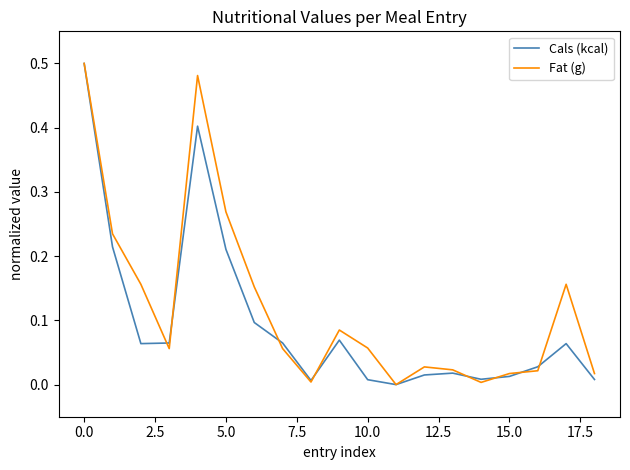

How many values in Fat (g) are above zero?

18